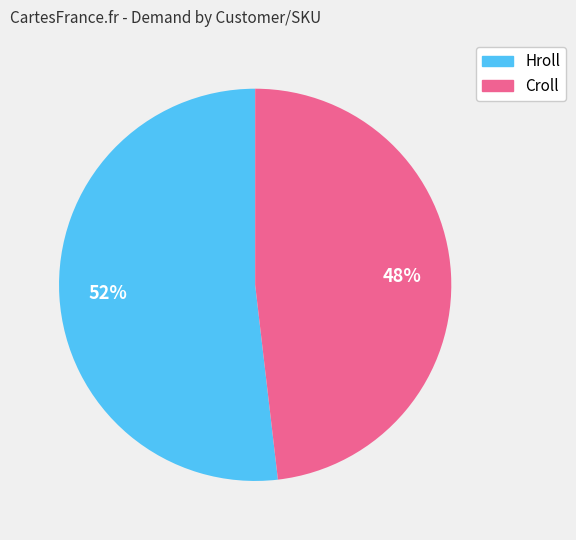

Does any single category account for the majority?

Yes